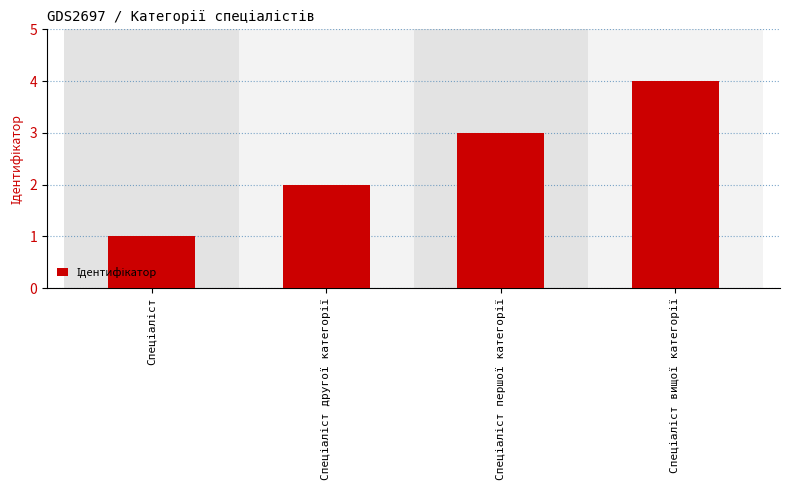

What is the maximum value shown in the chart?

4